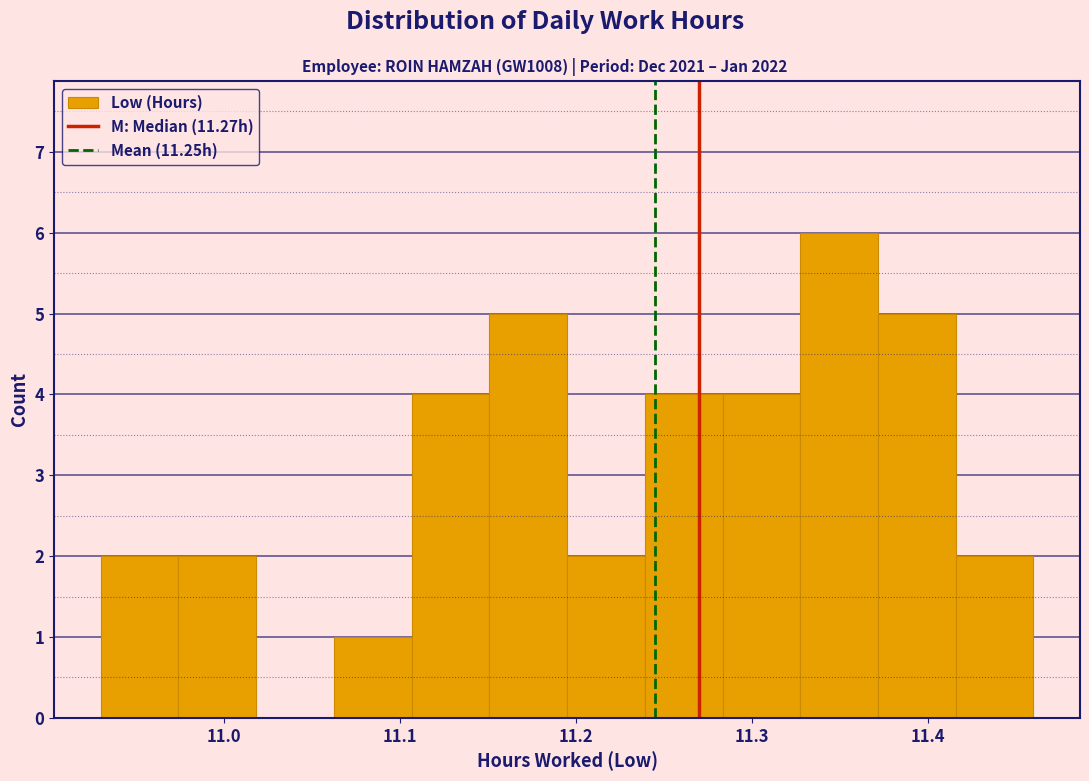

Reading left to right, transcribe this chart: for each bar, give the range it covers on the x-axis and its height. Neither the bar edges nor the heights are printed on the chart, so give them approximately, as read against the axes.

10.93 to 10.97: 2
10.97 to 11.02: 2
11.02 to 11.06: 0
11.06 to 11.11: 1
11.11 to 11.15: 4
11.15 to 11.20: 5
11.20 to 11.24: 2
11.24 to 11.28: 4
11.28 to 11.33: 4
11.33 to 11.37: 6
11.37 to 11.42: 5
11.42 to 11.46: 2